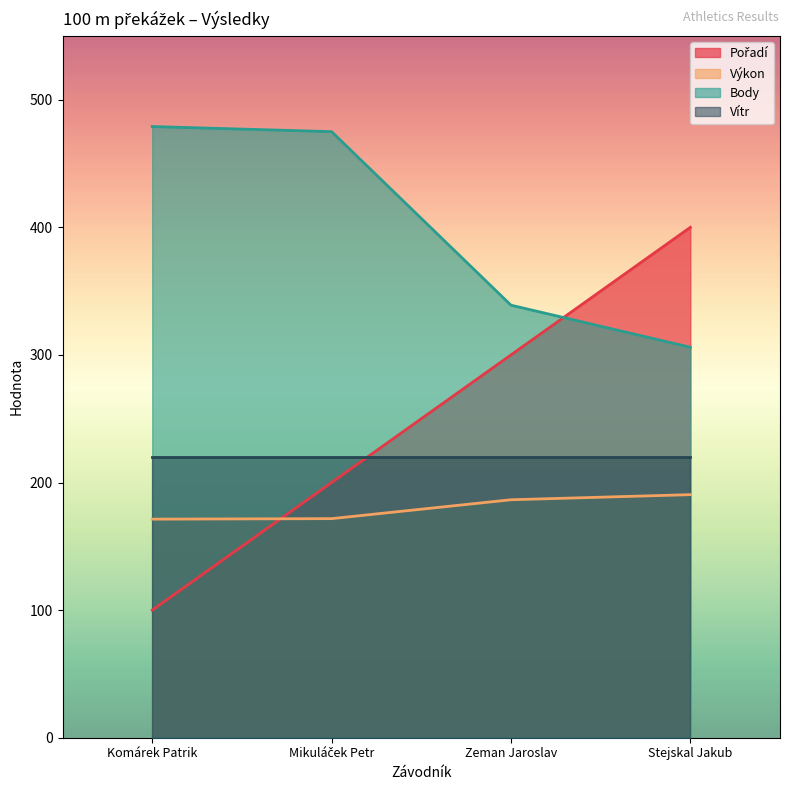

Between which two adjacent categories do Pořadí and Body first intersect?

Zeman Jaroslav and Stejskal Jakub